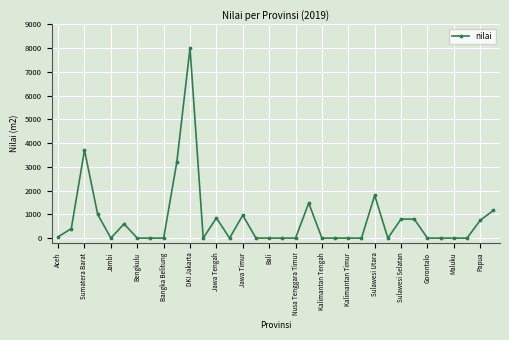

What is the difference between the maximum and second lowest values?

8000